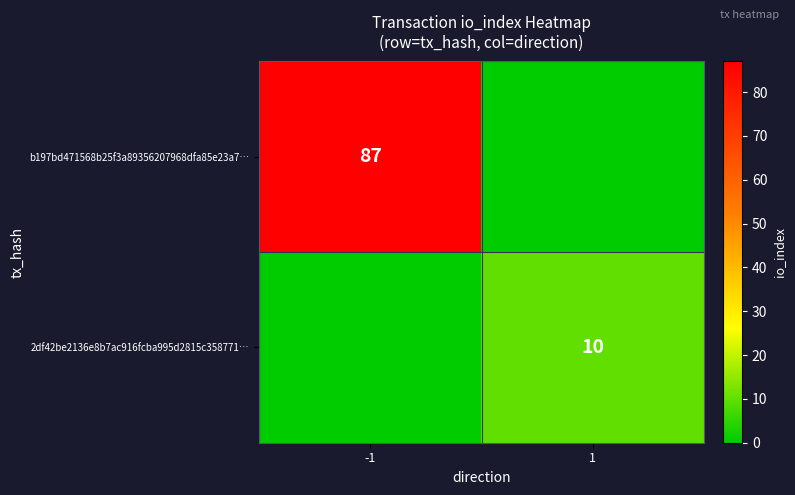

True or false: b197bd471568b25f3a89356207968dfa85e23a7… has a value of 122 at -1.

False